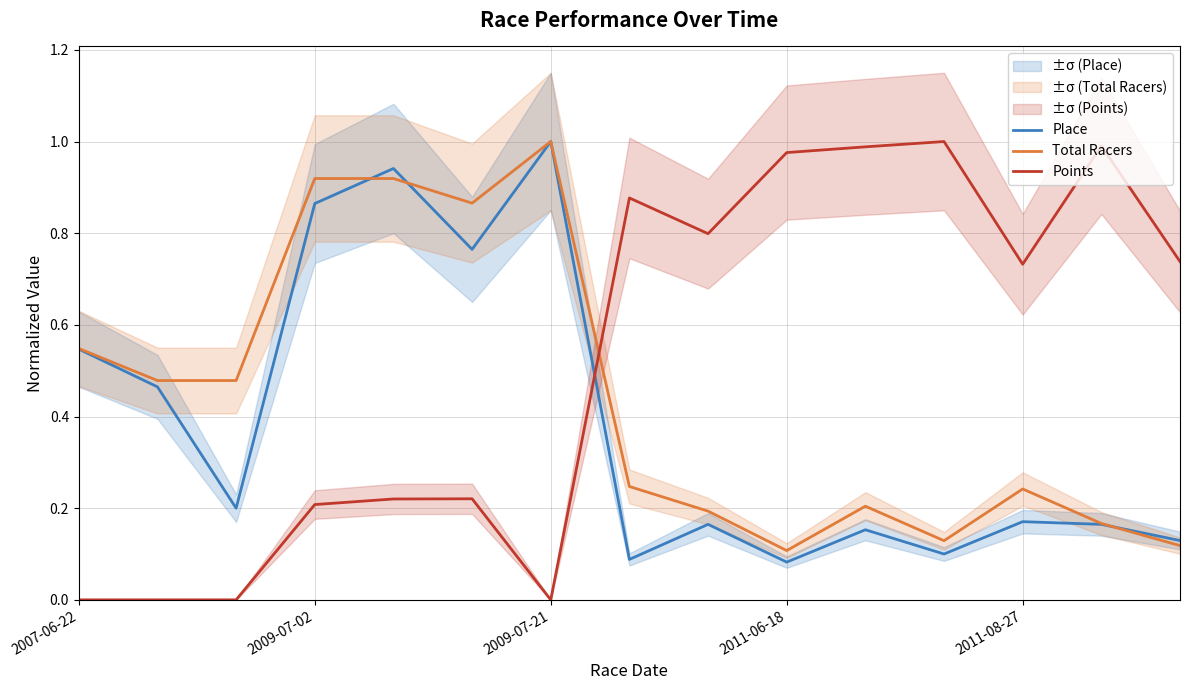

True or false: Points has a value of 0.3 at 2009-07-02.

False